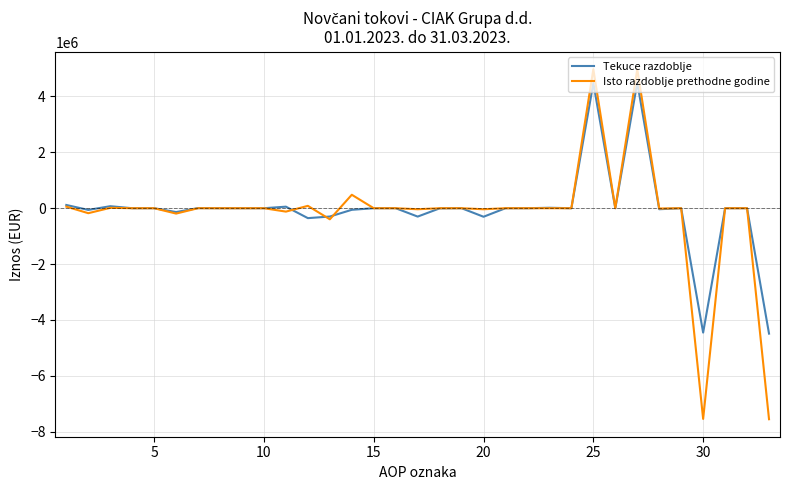

Rank the series by their maximum value, from lowest to highest.

Tekuce razdoblje, Isto razdoblje prethodne godine